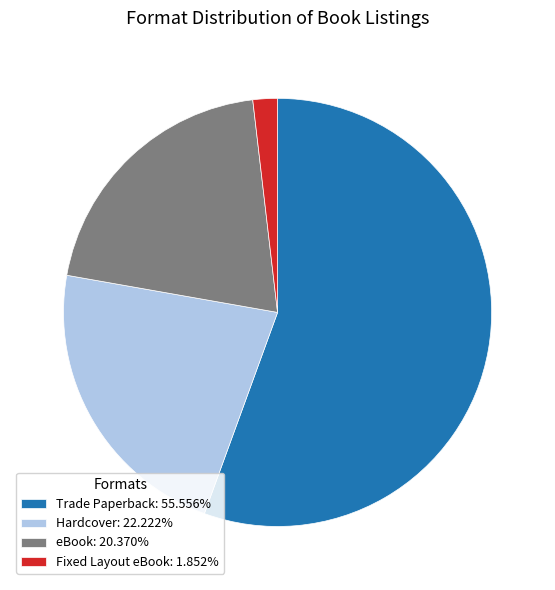

Rank the categories by value from lowest to highest.

Fixed Layout eBook, eBook, Hardcover, Trade Paperback